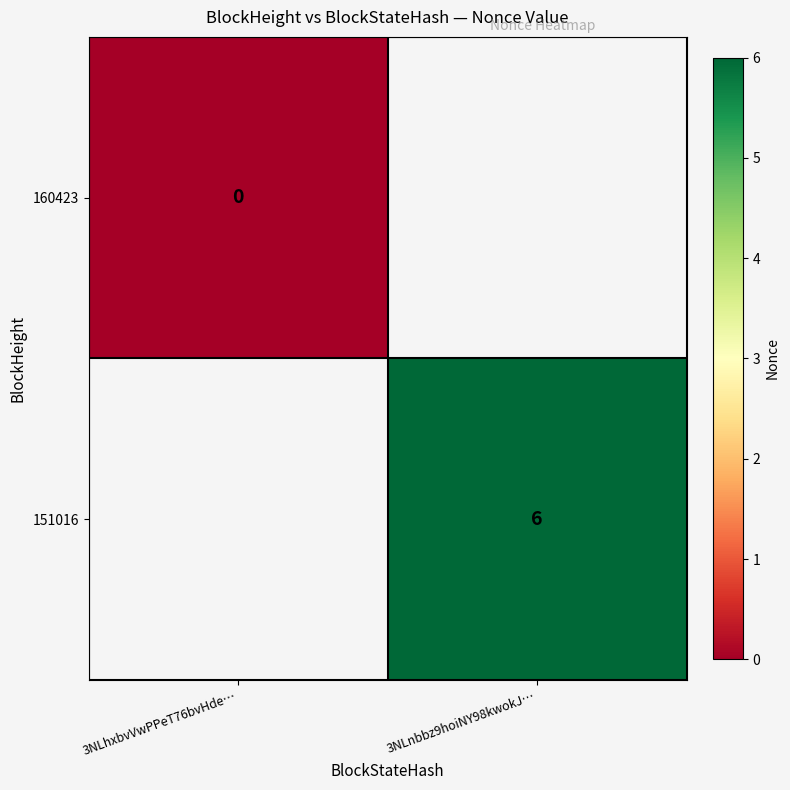

Is the value of 160423 at 3NLhxbvVwPPeT76bvHde… greater than the value of 151016 at 3NLnbbz9hoiNY98kwokJ…?

No